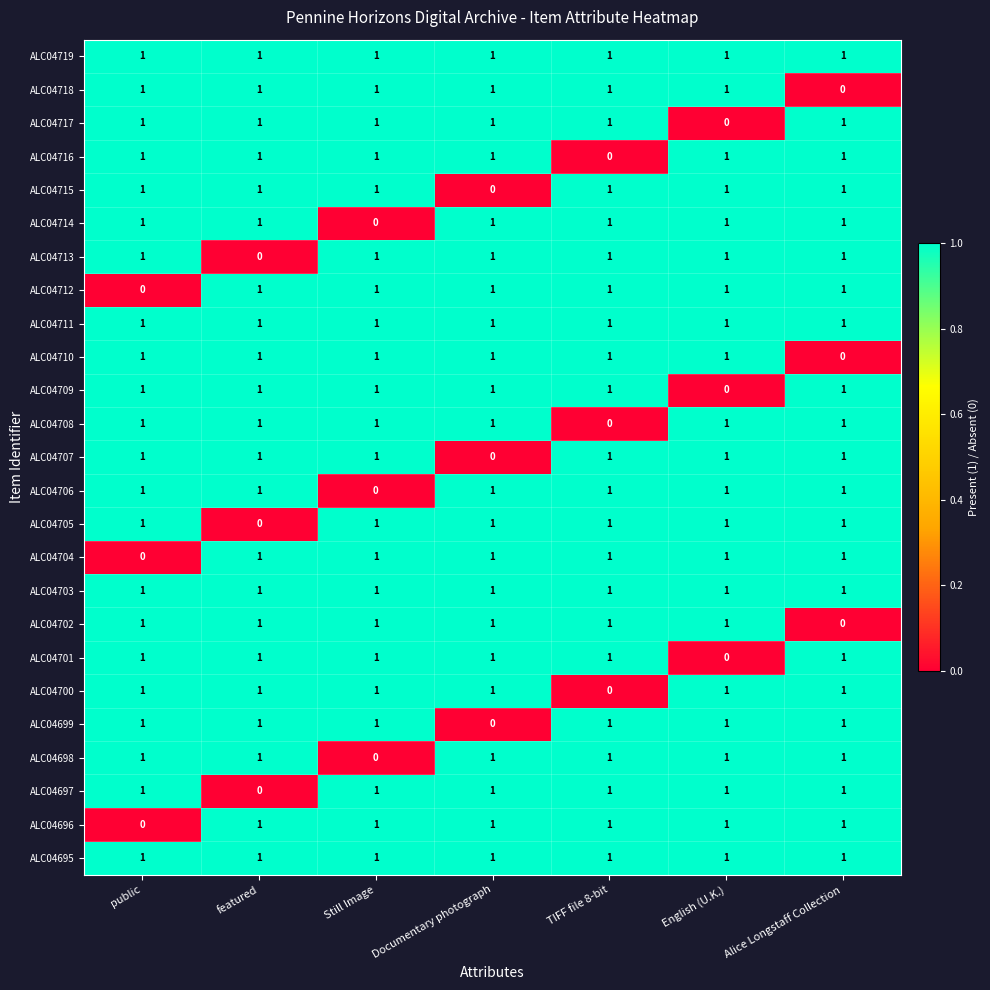

The value of ALC04697 at Still Image is 0. True or false?

False